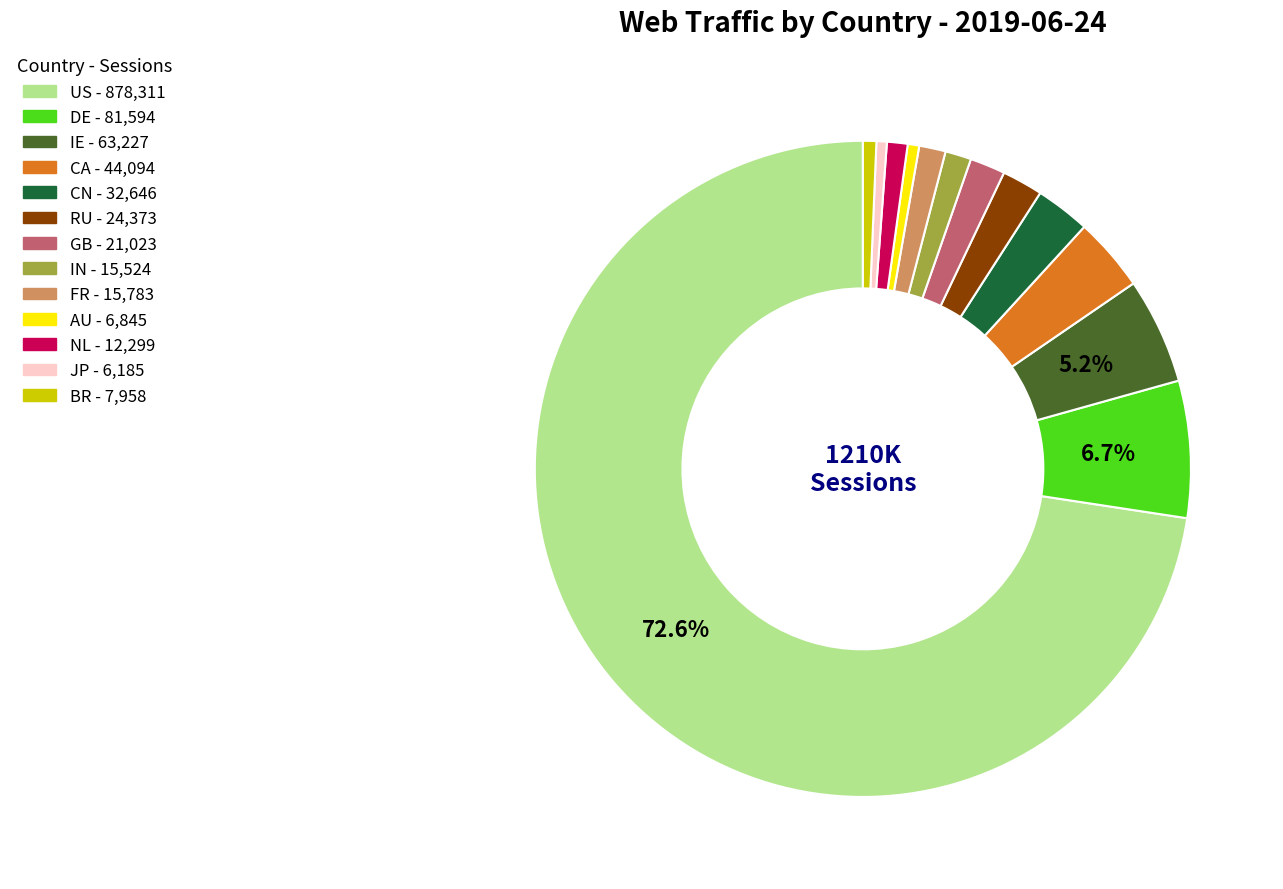

How many slices are in this pie chart?

13